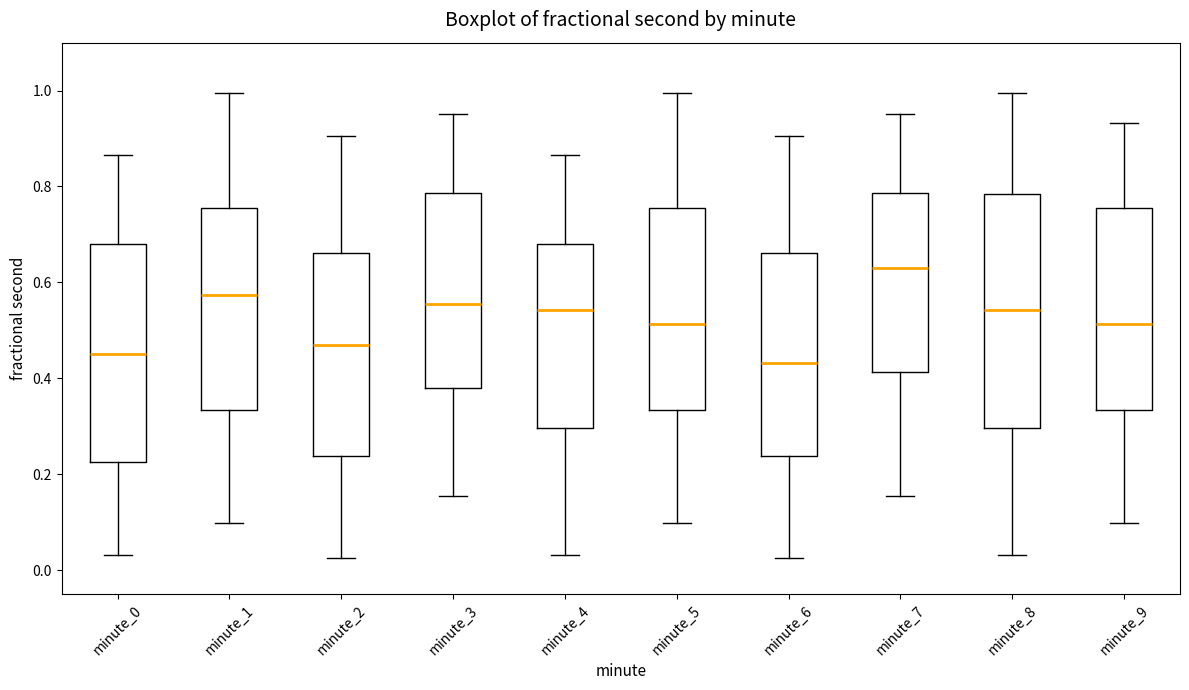

Where is the lower edge of the box for minute_9 on the y-axis? The values are not printed on the chart, so give them approximately, as read against the axis.

0.34